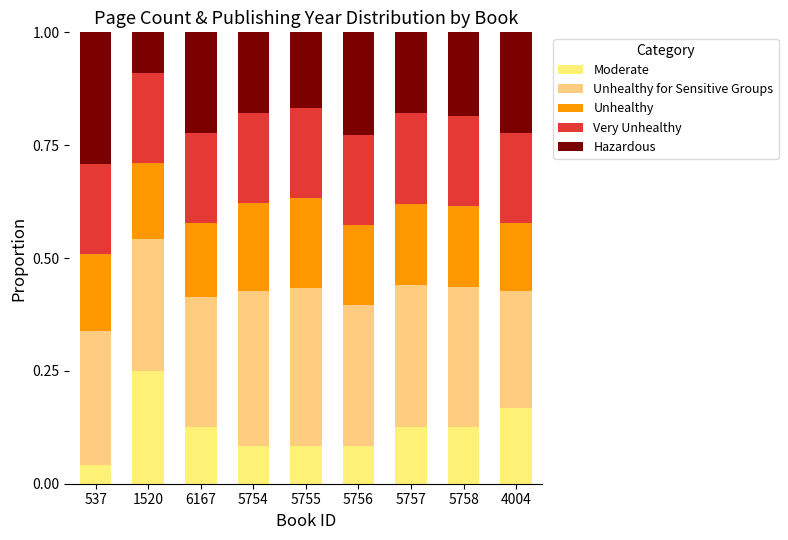

What are all the series names shown in the legend?

Moderate, Unhealthy for Sensitive Groups, Unhealthy, Very Unhealthy, Hazardous